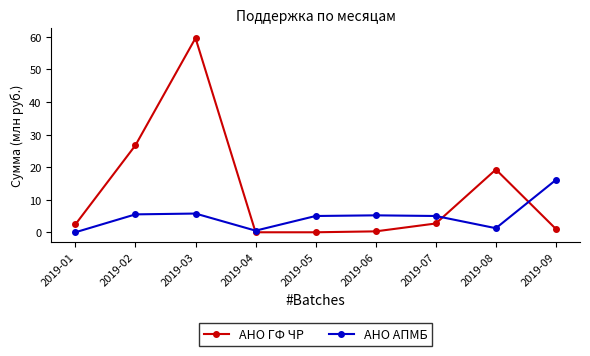

What are all the series names shown in the legend?

АНО ГФ ЧР, АНО АПМБ